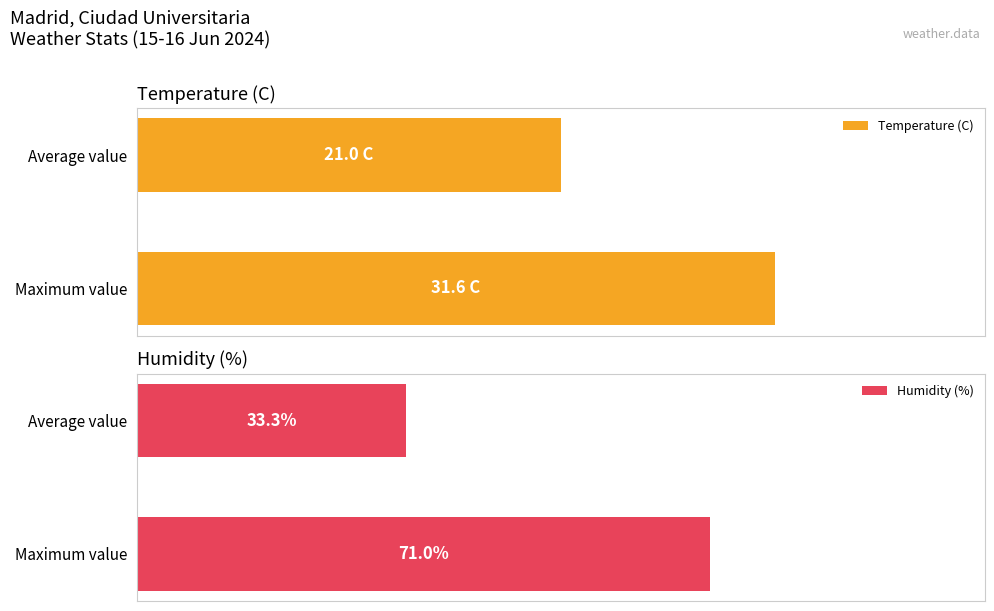

What is the sum of all Temperature (C) values?

131.5